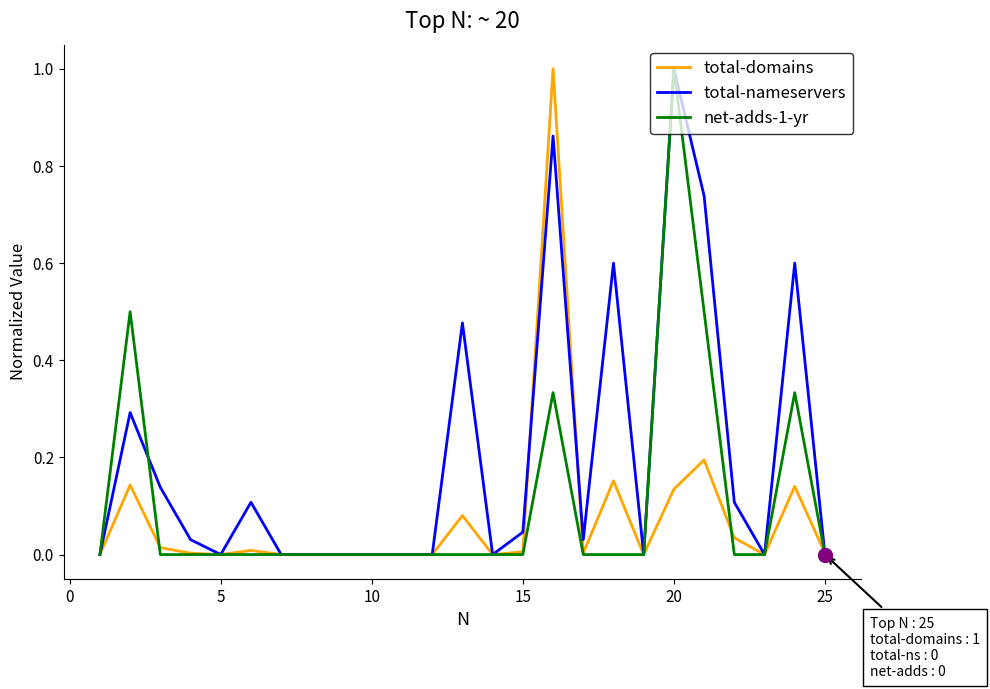

Rank the series by their average value, from highest to lowest.

total-nameservers, net-adds-1-yr, total-domains